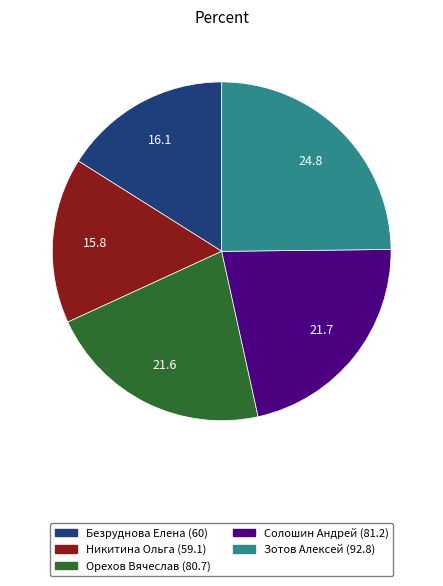

What is the ratio of the value at Никитина Ольга (59.1) to the value at Безруднова Елена (60)?

1.0